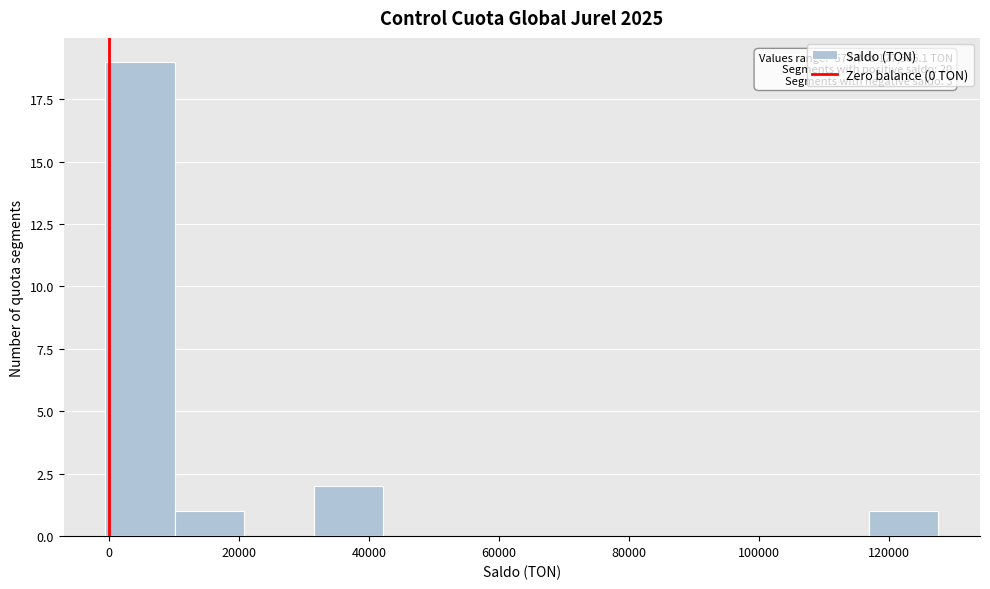

Over which range of the x-axis is the bar tallest?

0 to 10000